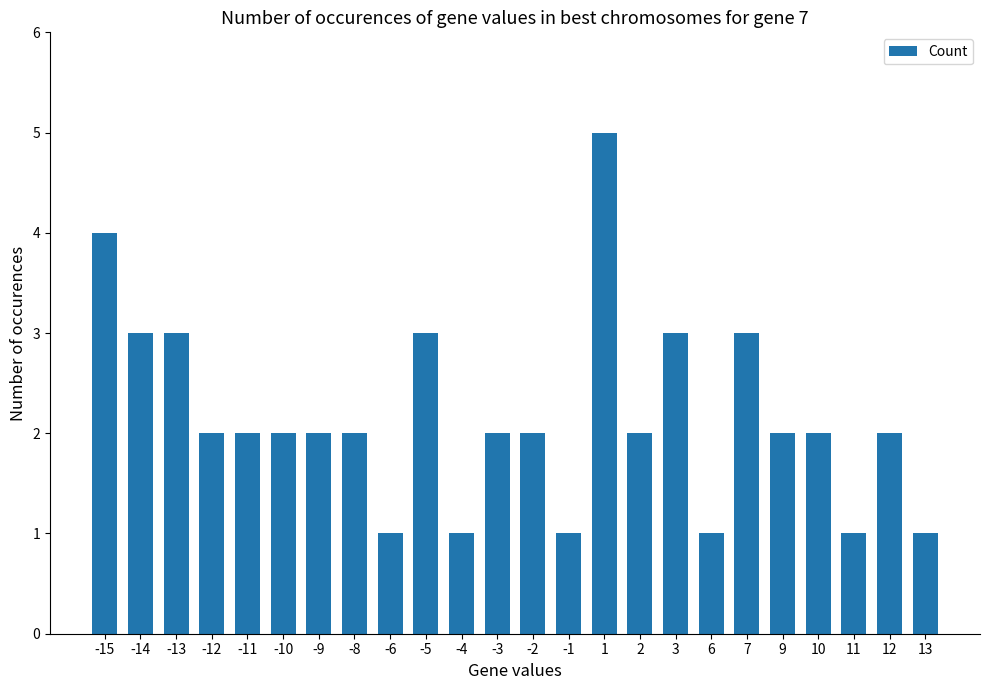

How many series are shown in this chart?

1